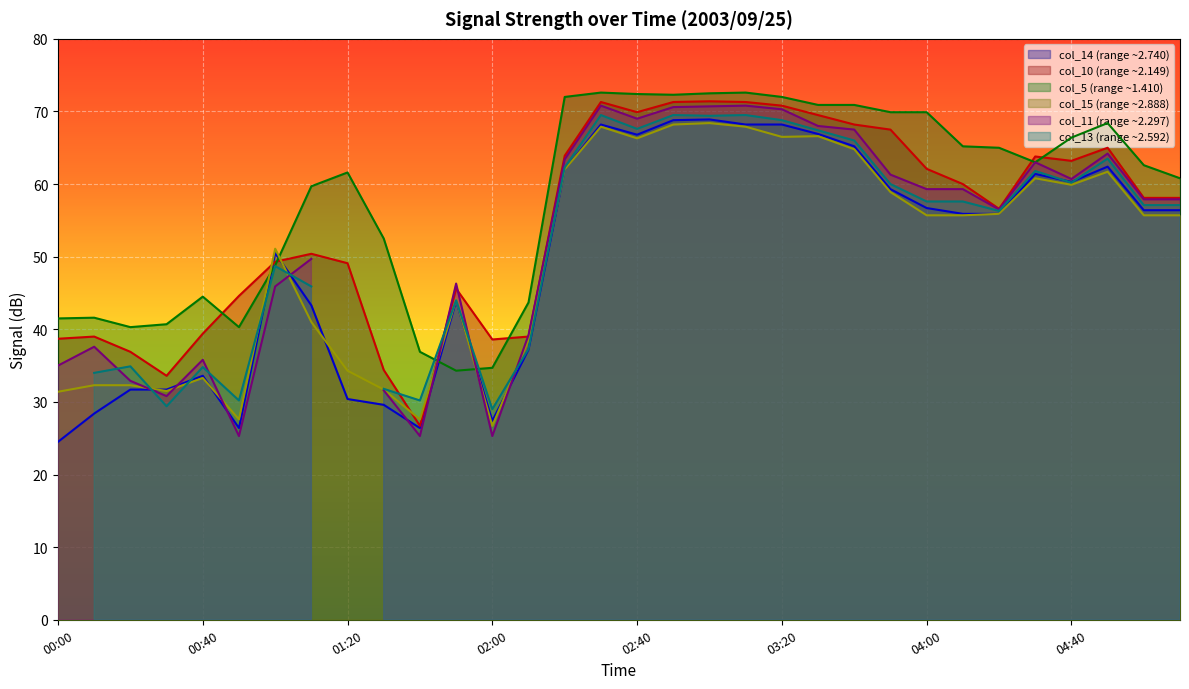

At which category does the chart reach its peak across all series?

02:30